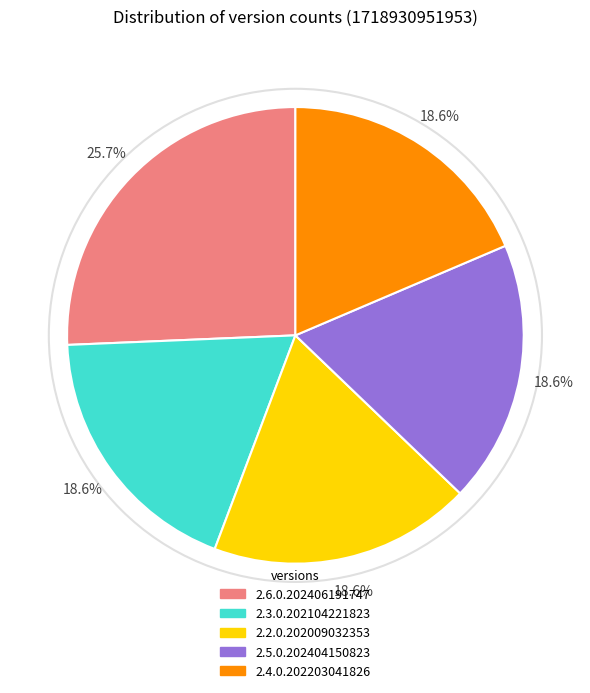

True or false: 2.3.0.202104221823 accounts for 12% of the total.

False